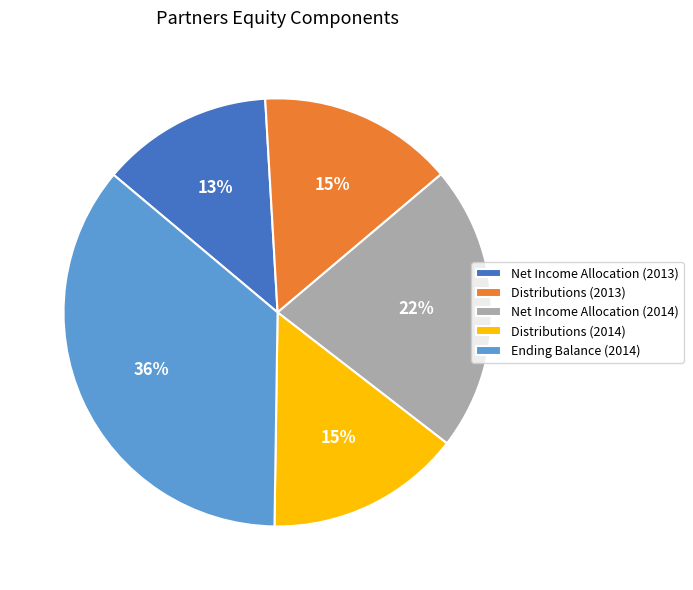

True or false: Net Income Allocation (2014) accounts for 22% of the total.

True